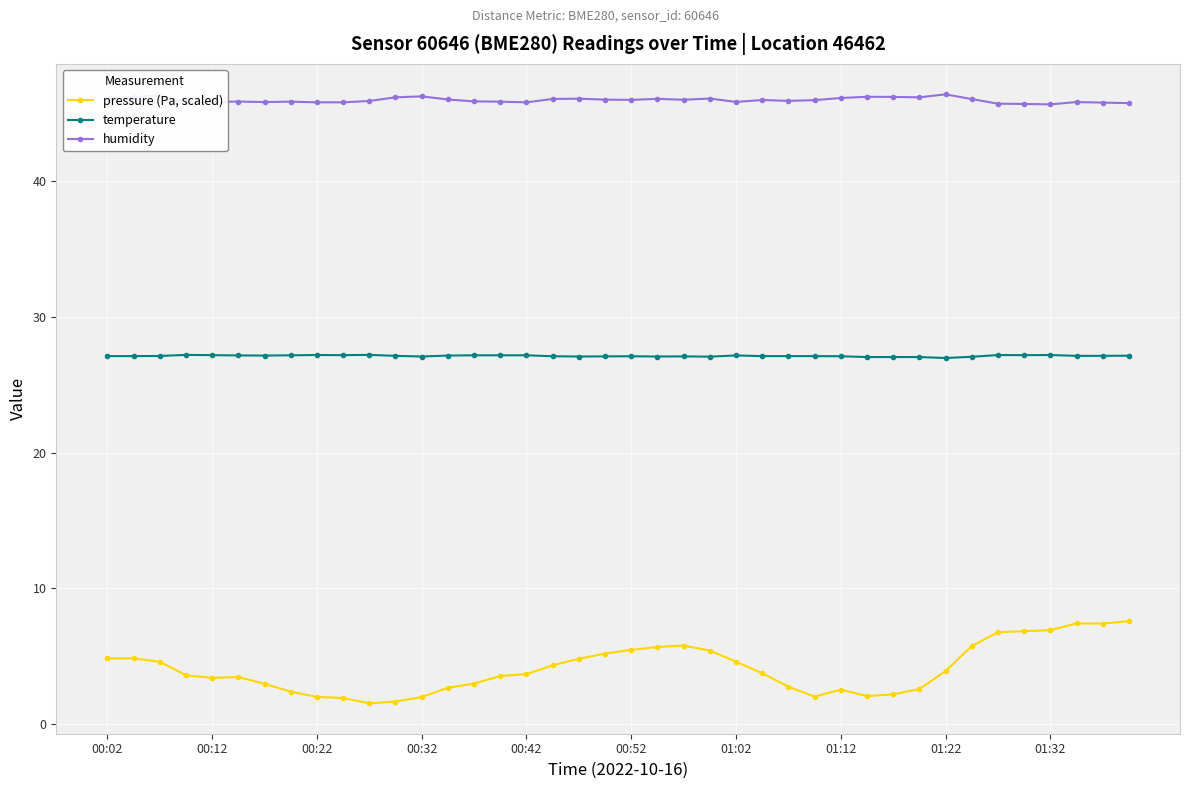

Rank the series by their average value, from lowest to highest.

pressure (Pa, scaled), temperature, humidity